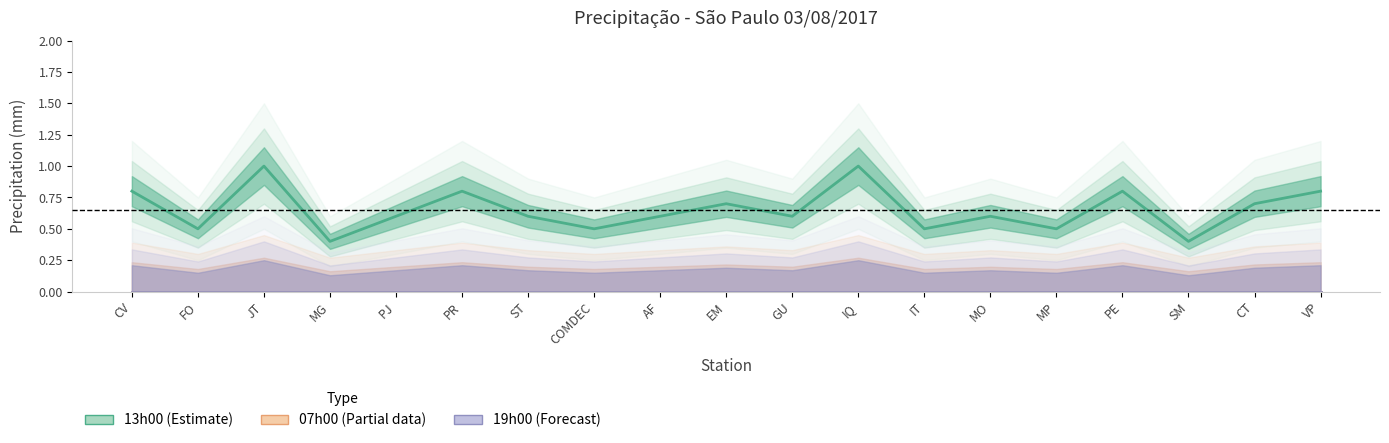

At which category does the chart reach its minimum across all series?

CV